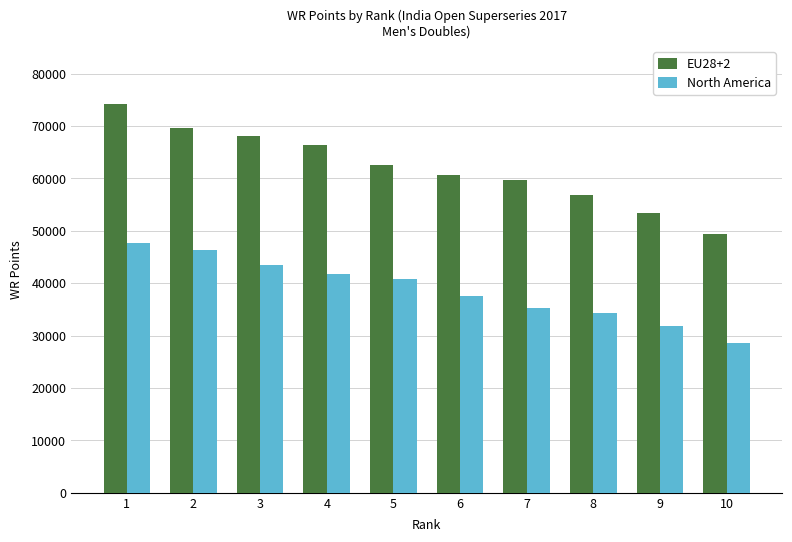

What is the total value across all series at 9?

85181